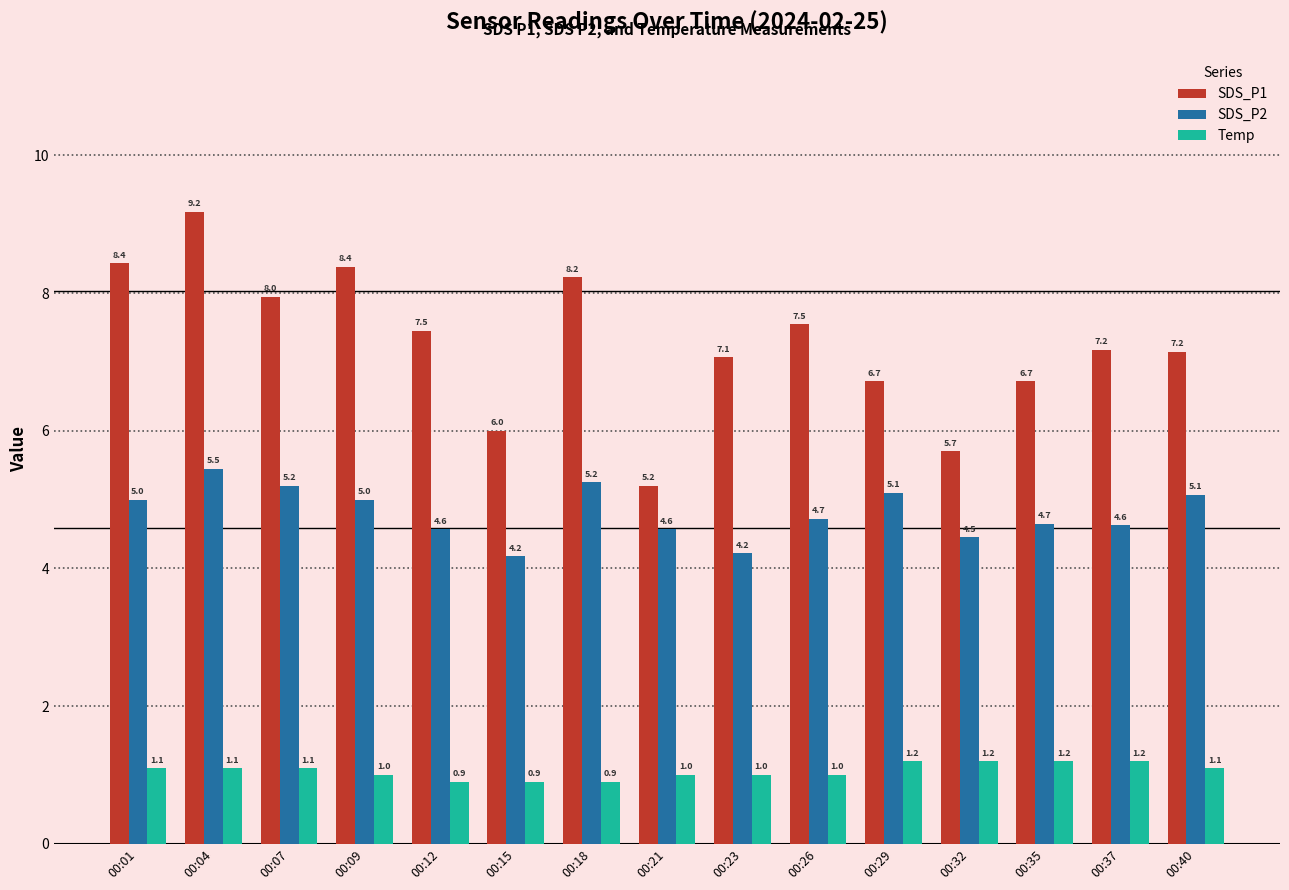

The Temp series shows 0.6 at 00:29. True or false?

False